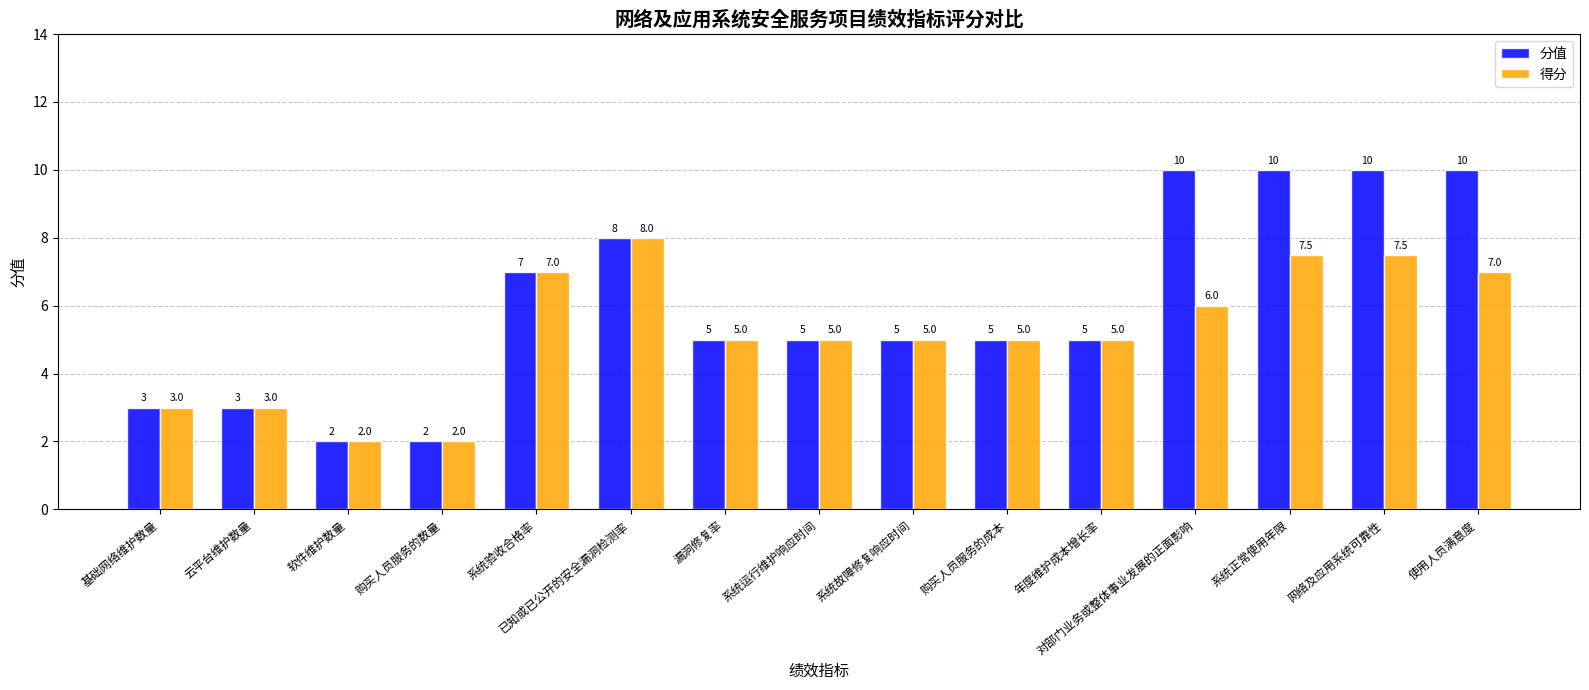

True or false: 分值 has a value of 5.6 at 系统正常使用年限.

False